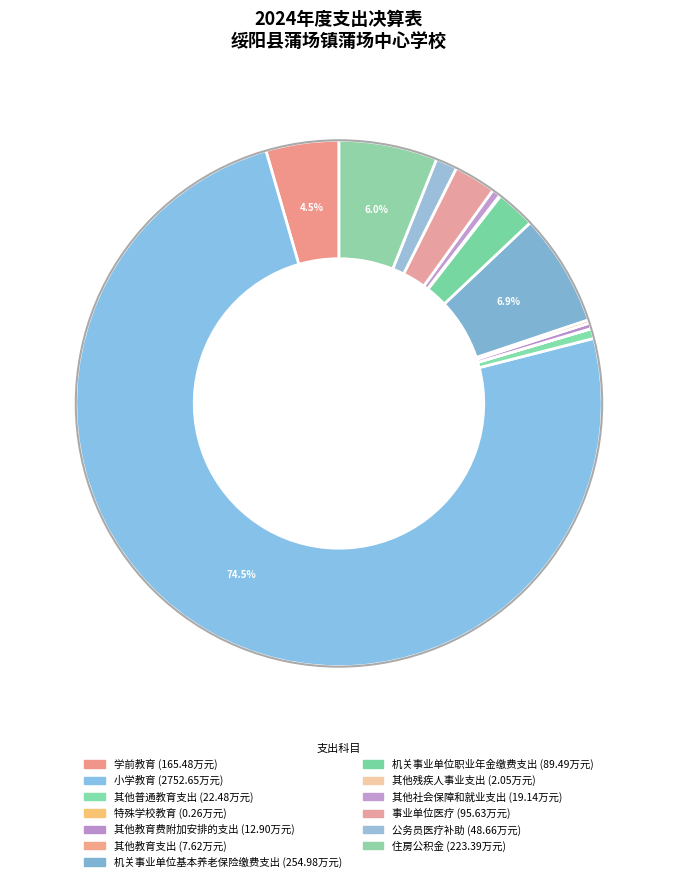

What is the change in value from 其他普通教育支出 to 其他残疾人事业支出?

-20.4